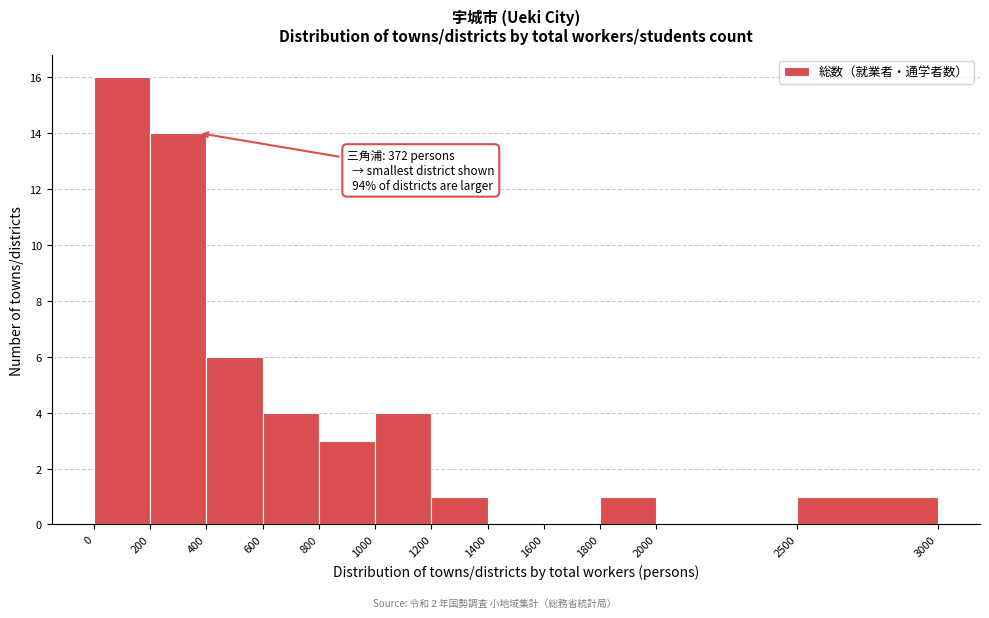

Over which range of the x-axis is the bar tallest?

0 to 200